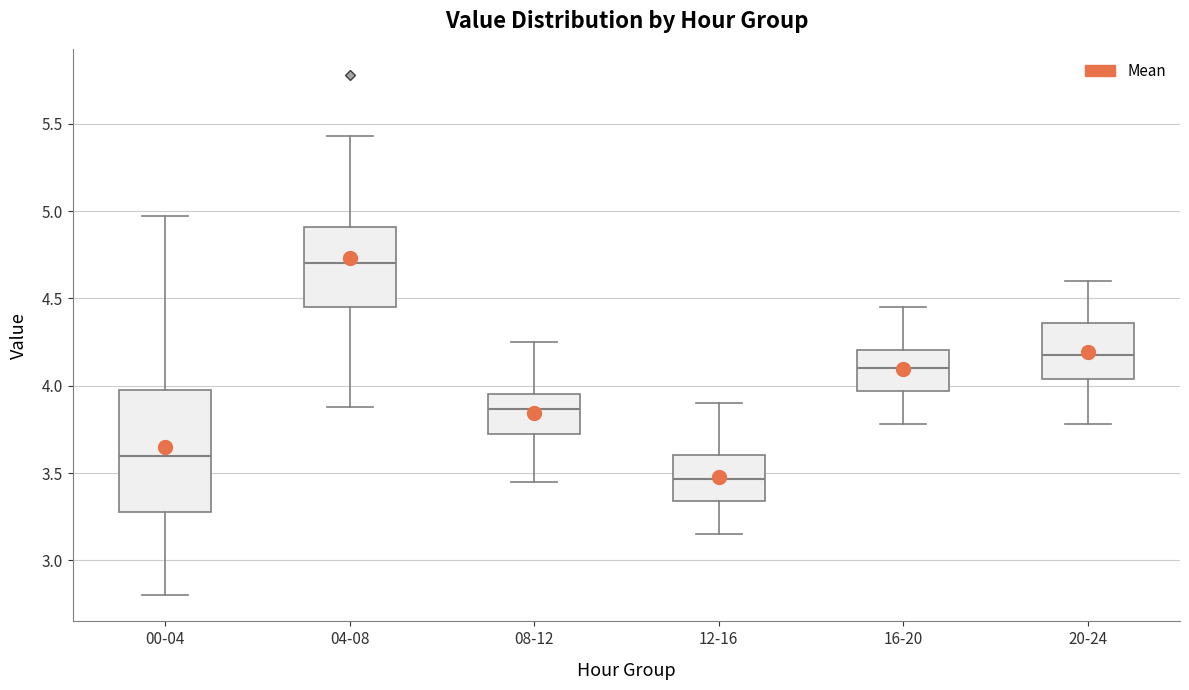

Reading left to right, read every box against the y-axis: the position of its median line, the range the box covers, and the ends of its whiskers. The values are not printed on the chart, so give them approximately, as read against the axis.

00-04: median 3.60, box 3.30 to 4.00, whiskers 2.80 to 4.95
04-08: median 4.70, box 4.45 to 4.90, whiskers 3.90 to 5.45
08-12: median 3.85, box 3.70 to 3.95, whiskers 3.45 to 4.25
12-16: median 3.45, box 3.35 to 3.60, whiskers 3.15 to 3.90
16-20: median 4.10, box 3.95 to 4.20, whiskers 3.80 to 4.45
20-24: median 4.20, box 4.05 to 4.35, whiskers 3.80 to 4.60